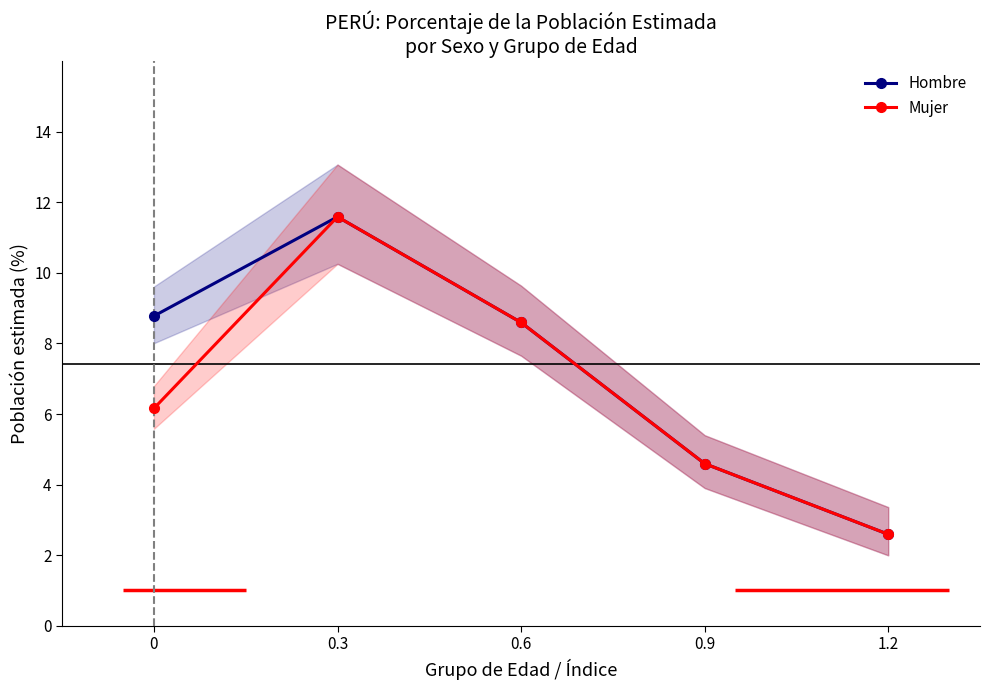

Read the Mujer value at 0.3.

11.6